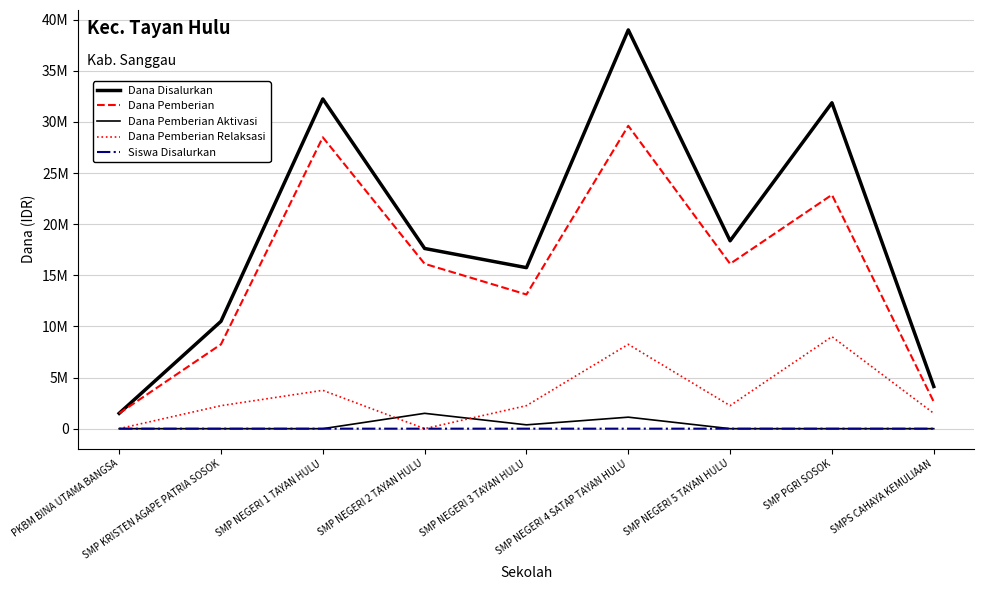

The Dana Pemberian series shows 39062141 at SMP PGRI SOSOK. True or false?

False